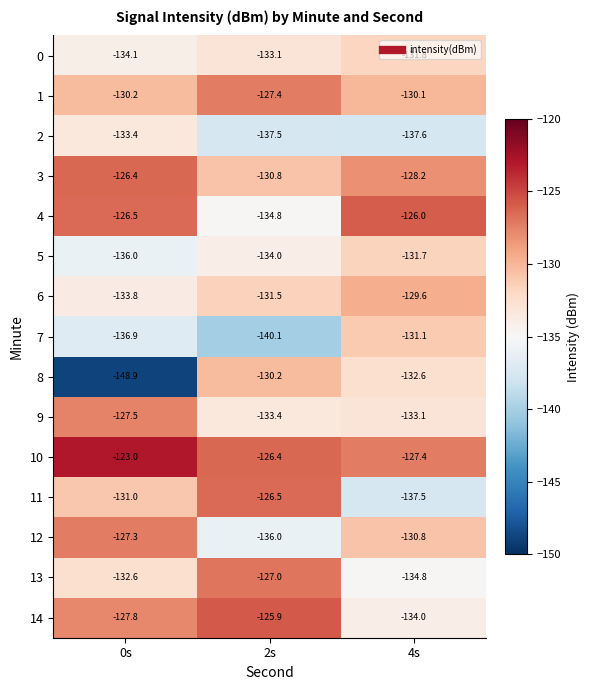

Count the number of data series in this chart.

15